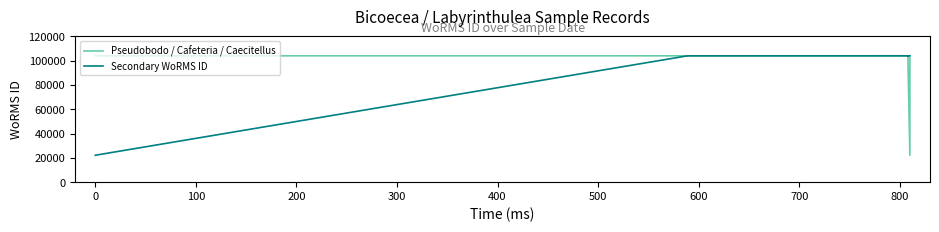

Where is the first local maximum for Pseudobodo / Cafeteria / Caecitellus?

400